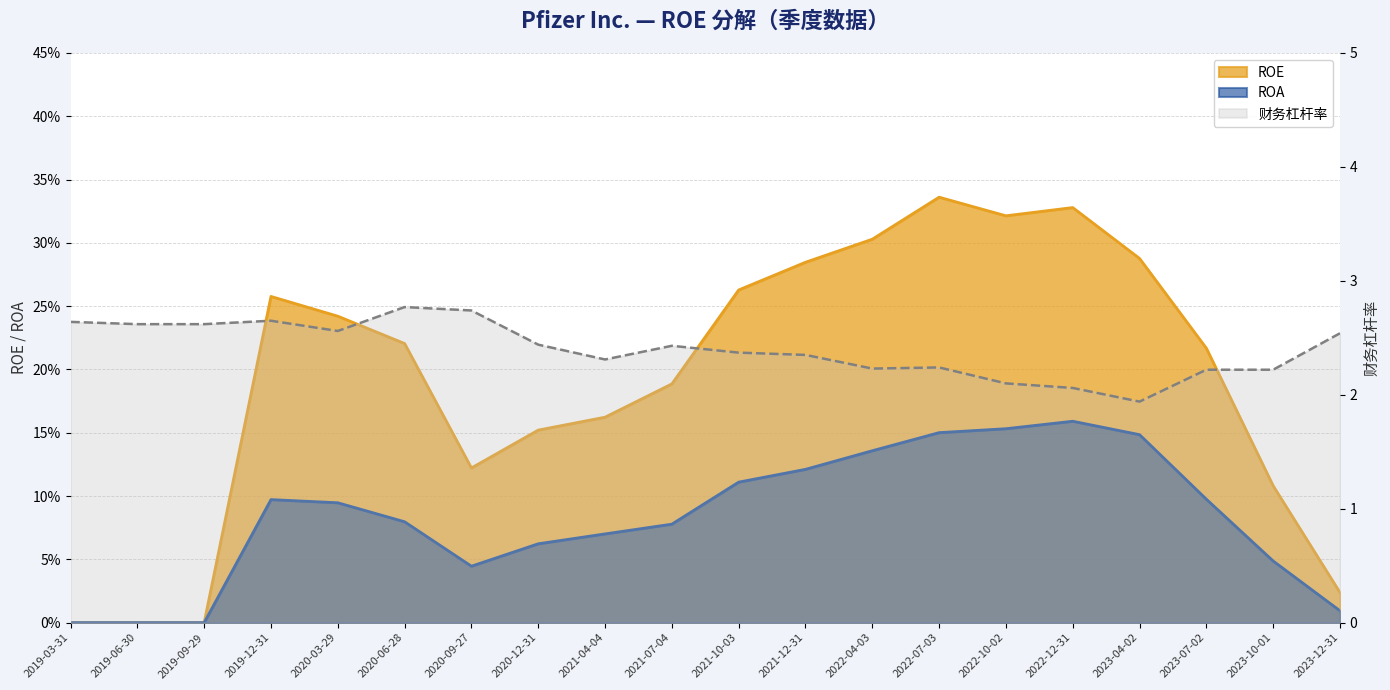

True or false: ROE has a value of 0.3 at 2022-12-31.

True